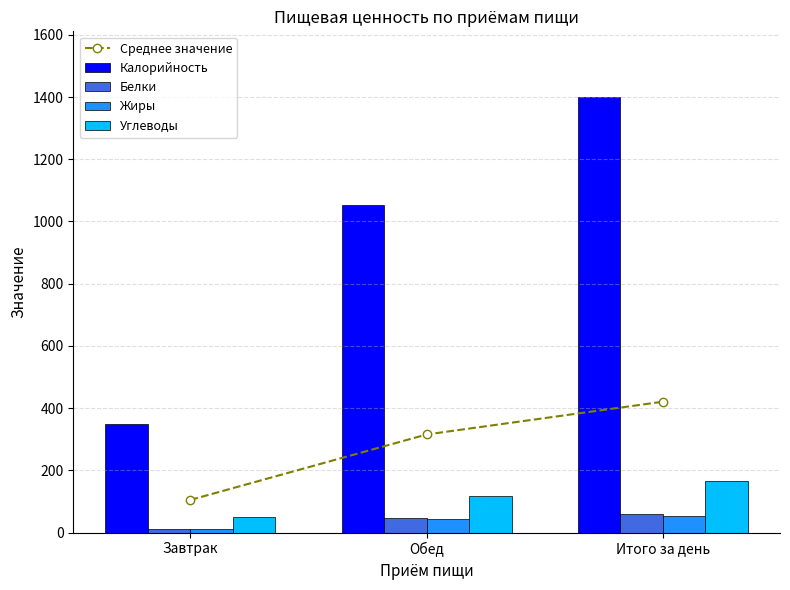

Rank the series at Итого за день from lowest to highest value.

Жиры, Белки, Углеводы, Среднее значение, Калорийность